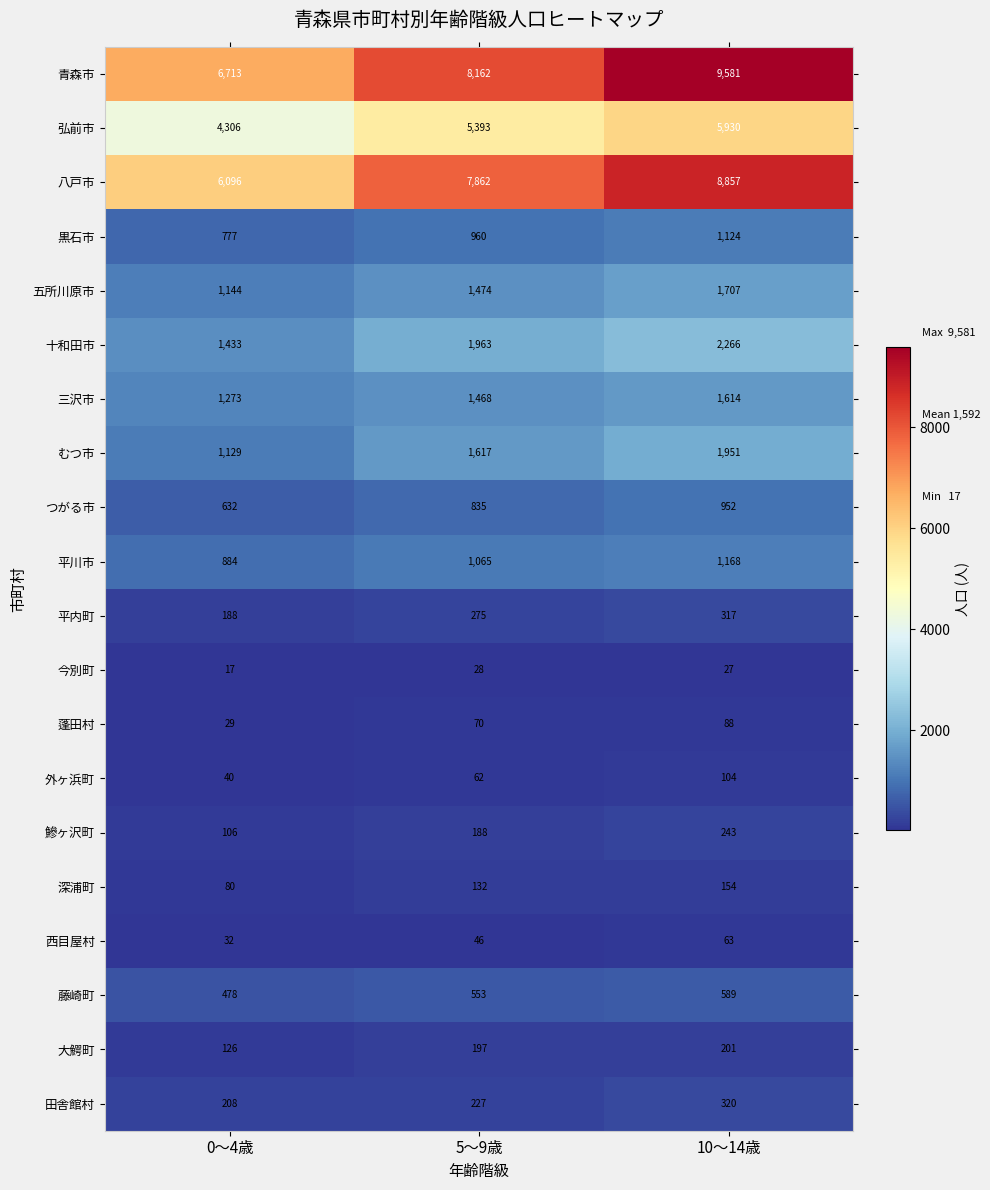

At which category is the sum across all series the highest?

10～14歳